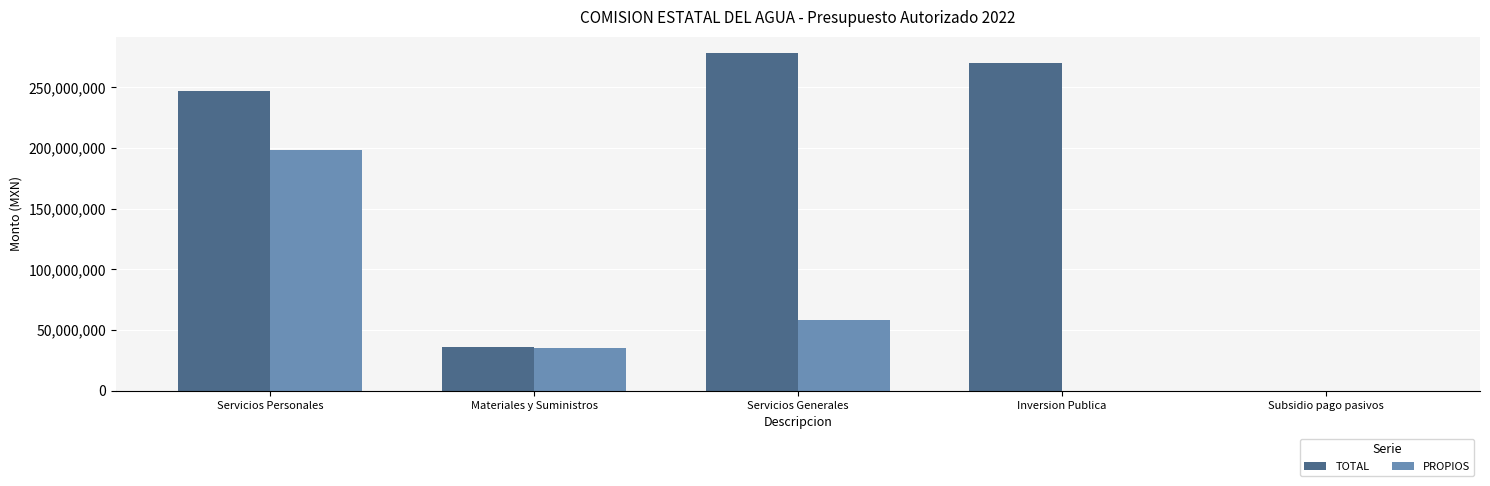

What is the sum of the TOTAL values at Subsidio pago pasivos and Inversion Publica?

269708591.0